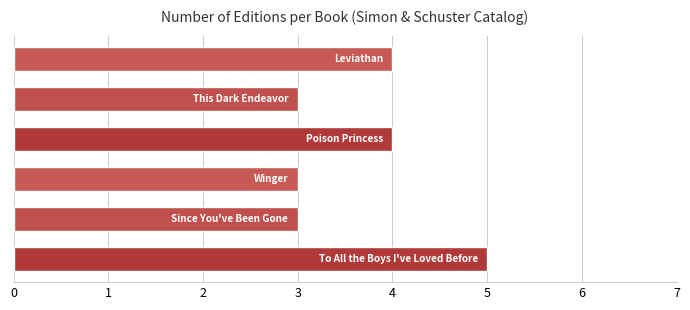

Reading bottom to top, list all the values displayed in this chart.

5	3	3	4	3	4